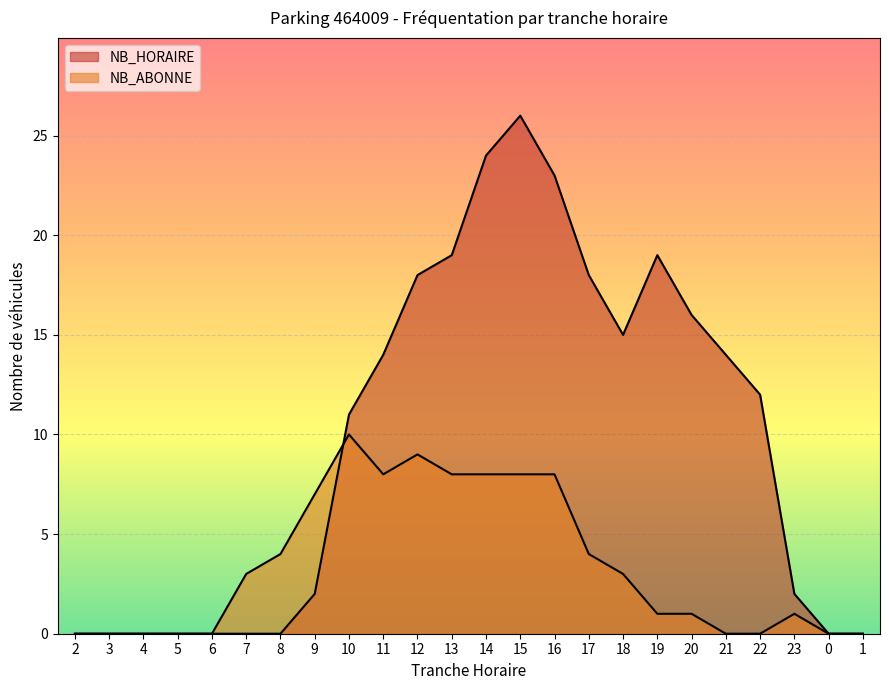

How many lines are shown in the chart?

2